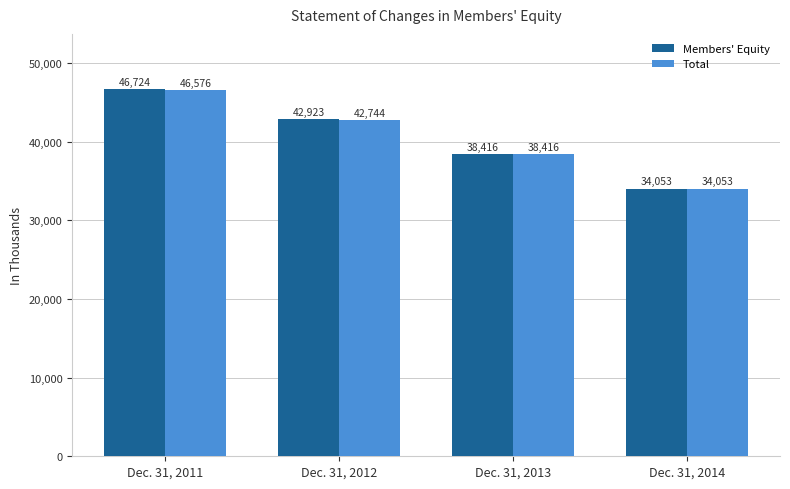

Reading left to right, extract all data points from this chart.

Members' Equity: 46724	42923	38416	34053
Total: 46576	42744	38416	34053